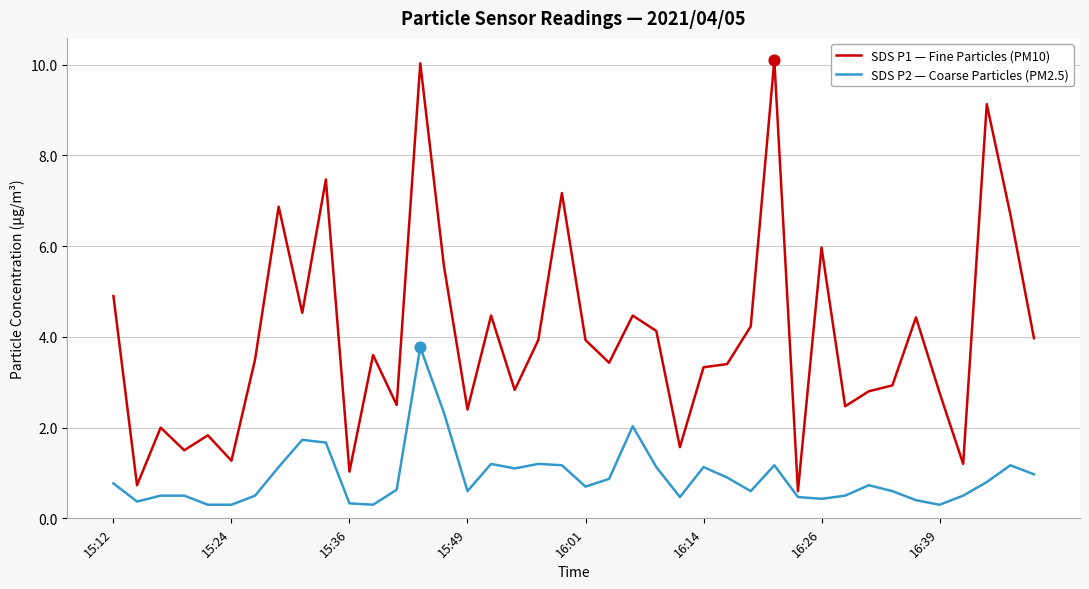

At how many categories does at least one series exceed 3?

24